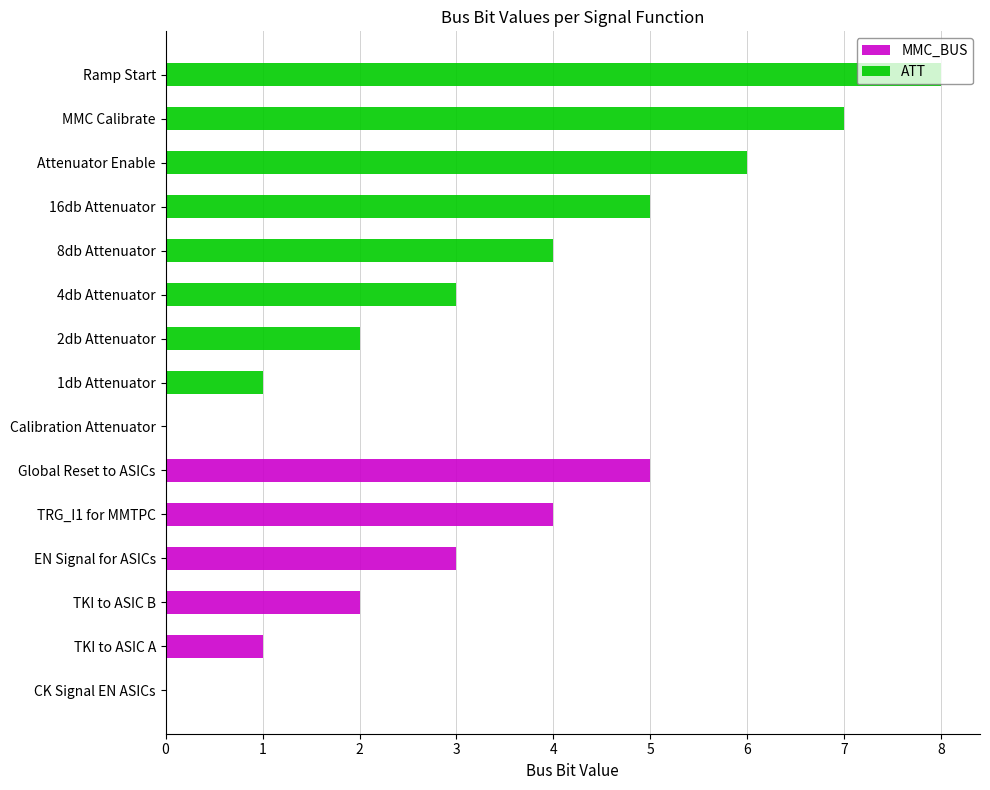

Is it true that MMC_BUS equals 3 at Attenuator Enable?

False